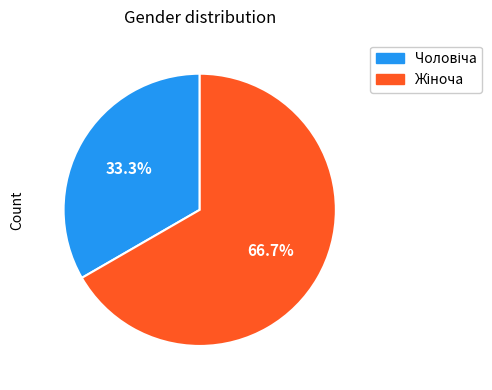

How many segments does this pie chart have?

2